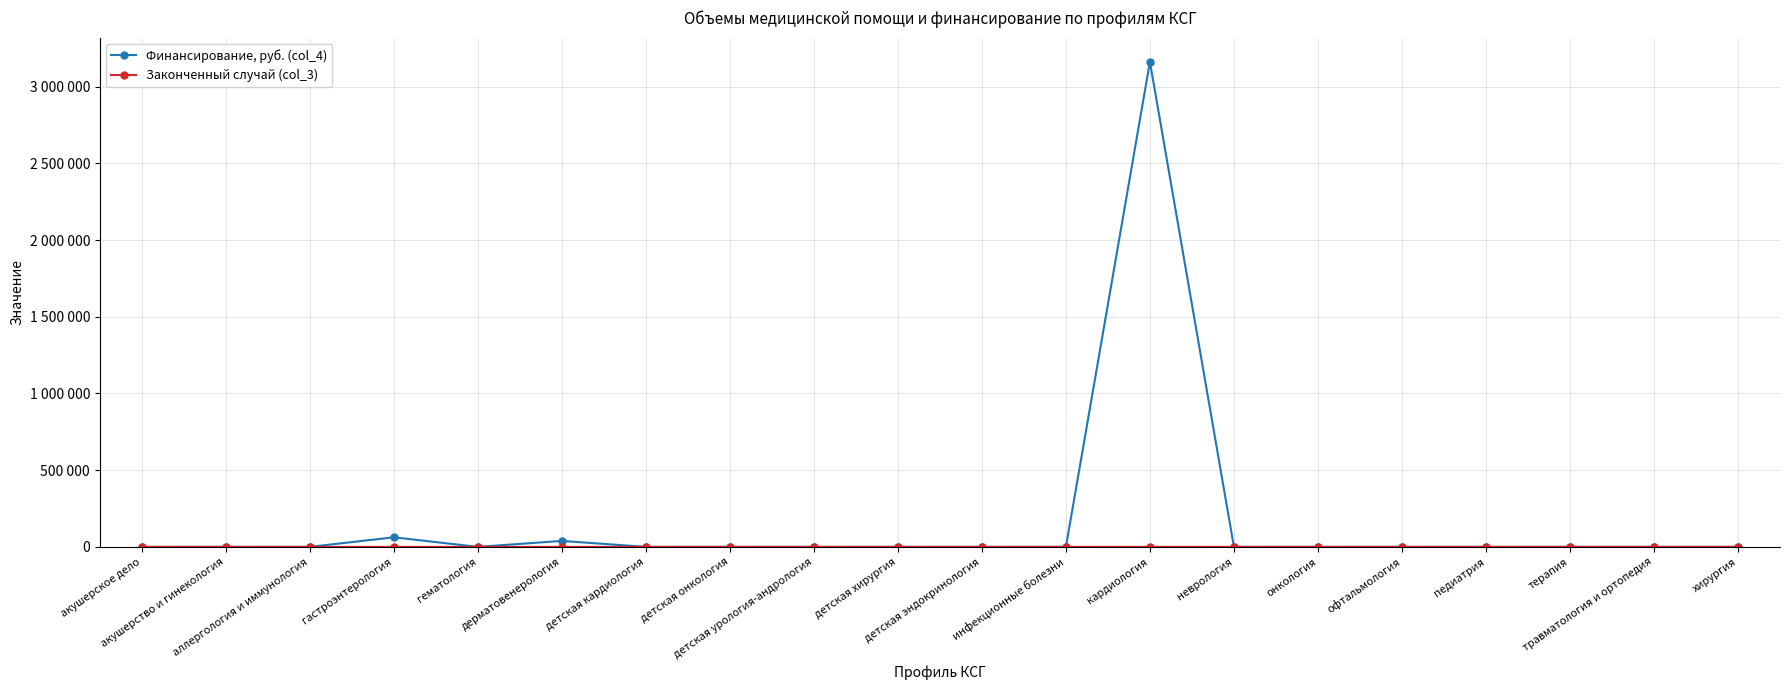

Does the chart have visible grid lines?

Yes